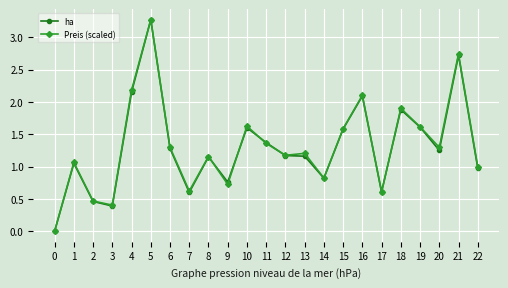

True or false: ha has a value of 2.1 at 4.

True